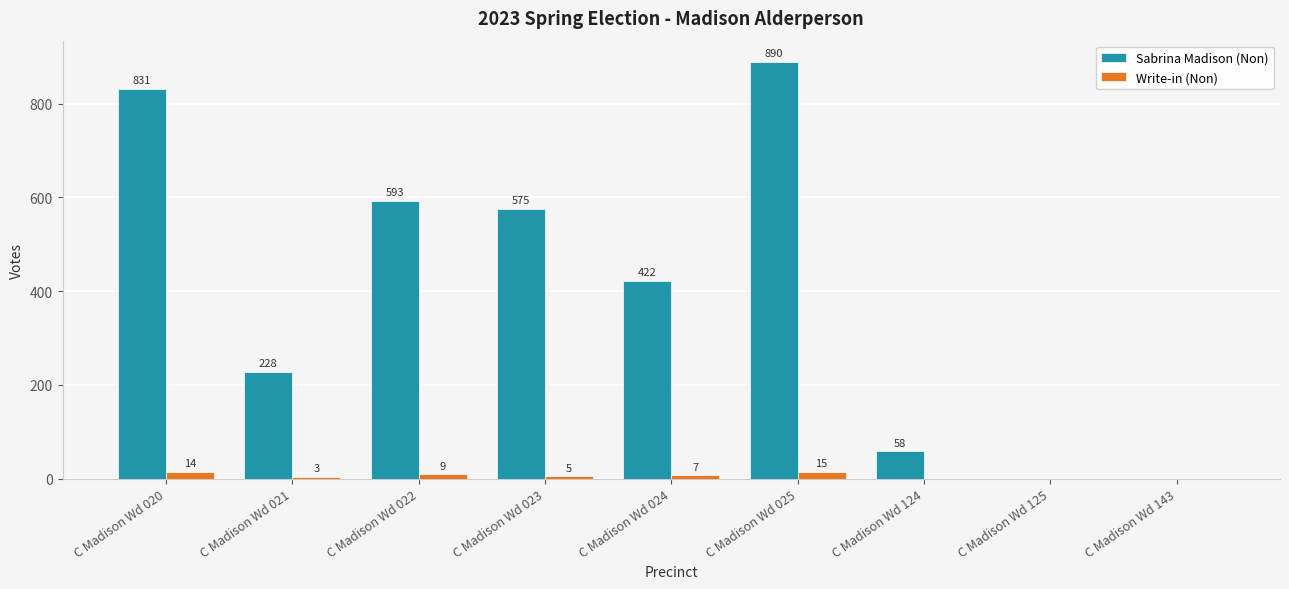

What is the sum of all Write-in (Non) values?

53